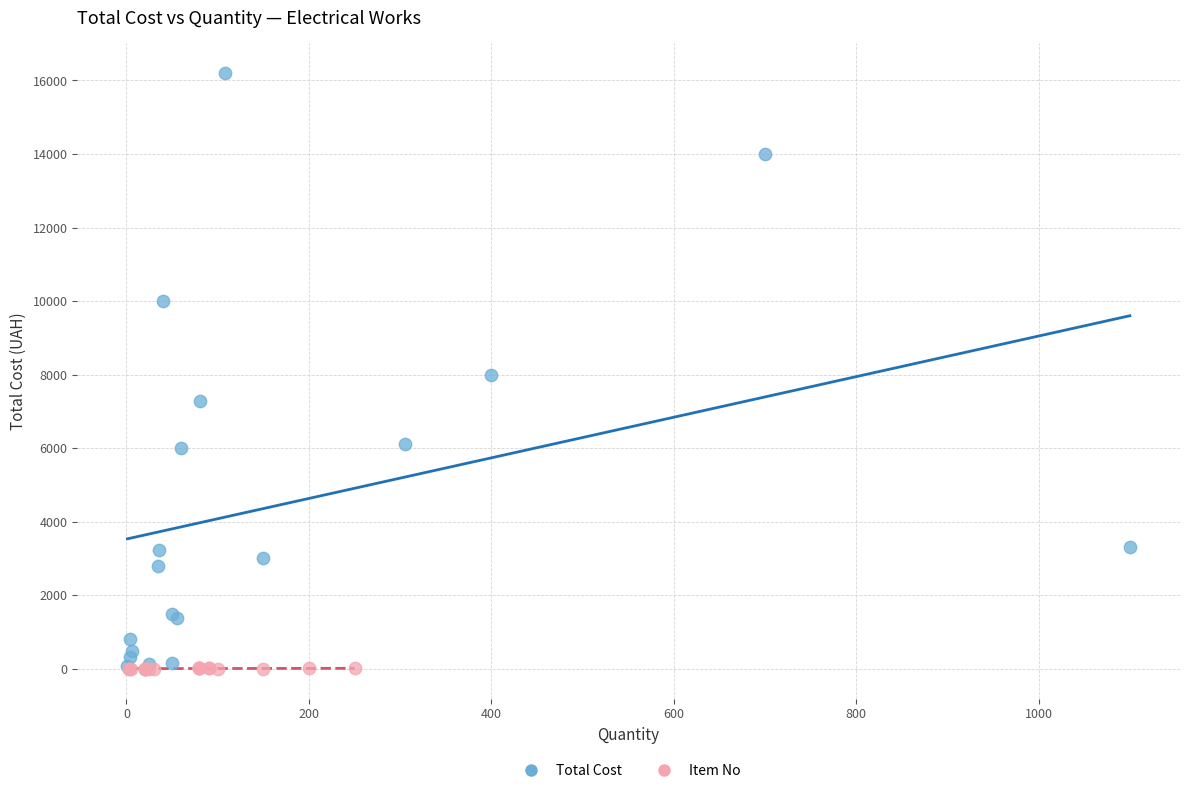

Which series has the widest spread of Y values?

Total Cost